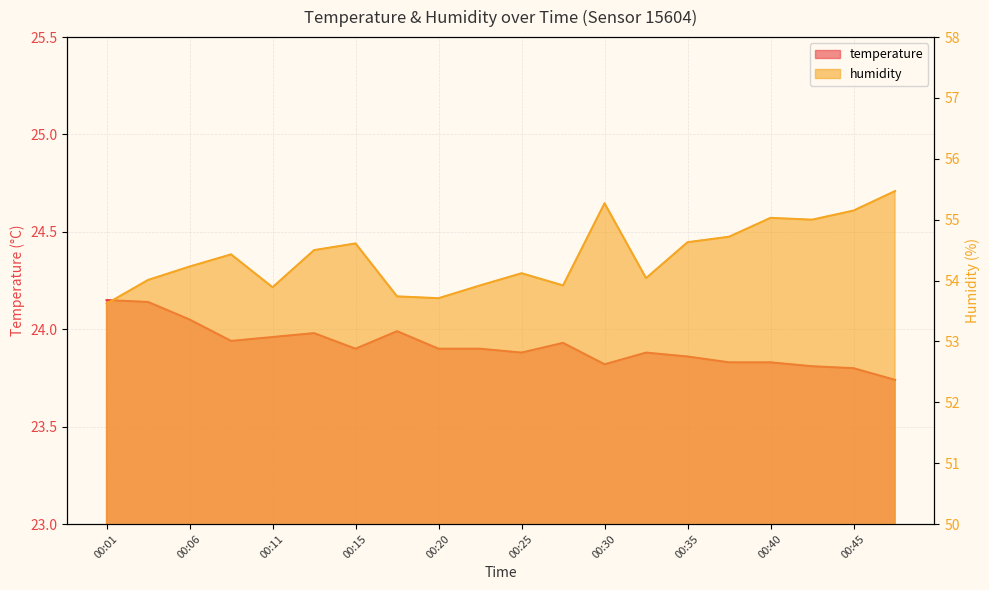

True or false: temperature and humidity cross at least once.

False